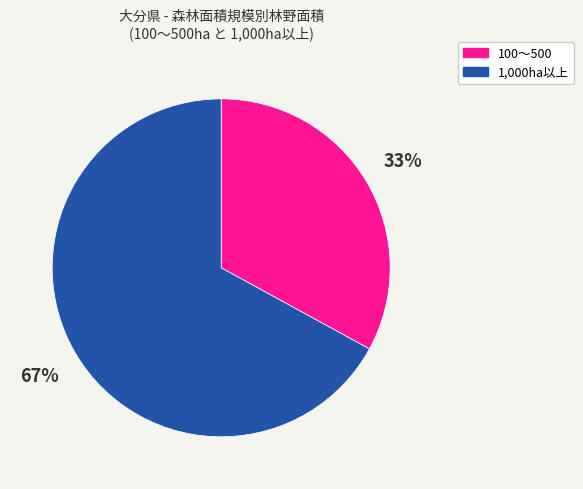

To the nearest percent, what is the average slice percentage?

50%